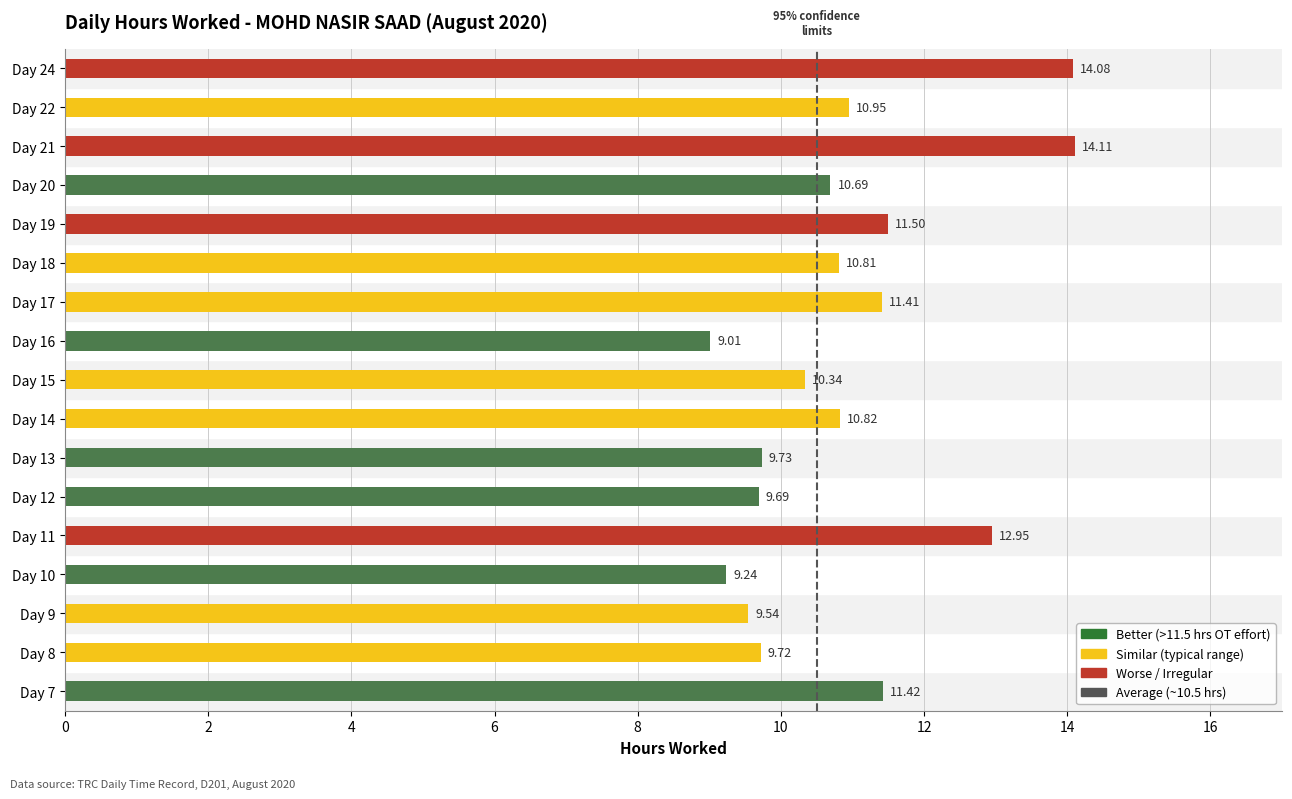

What is the difference between the maximum and minimum values?

5.1